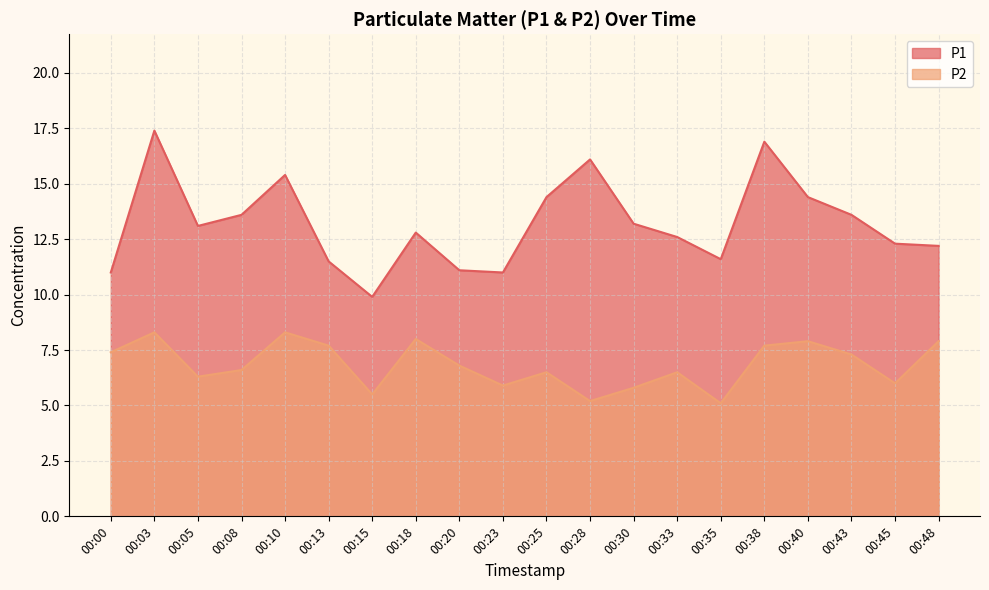

True or false: P1 has more than 1 points higher than both neighbors.

True